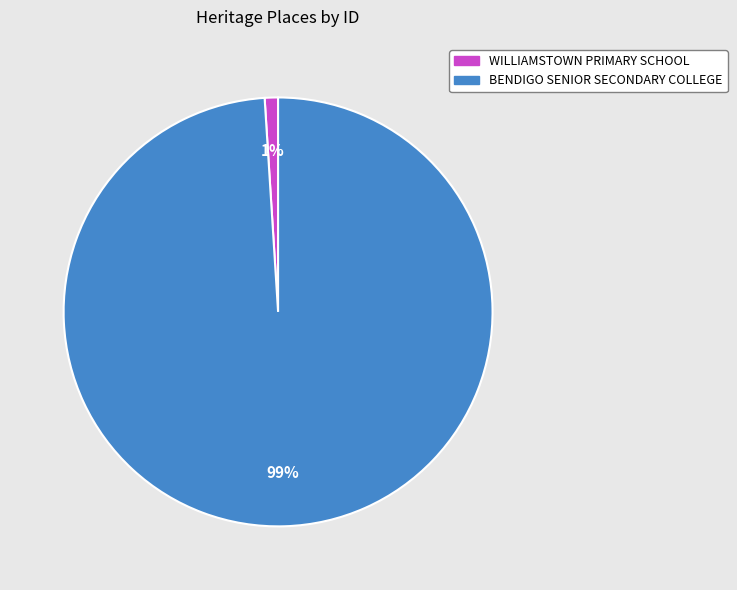

Is there any slice that represents more than half of the pie?

Yes